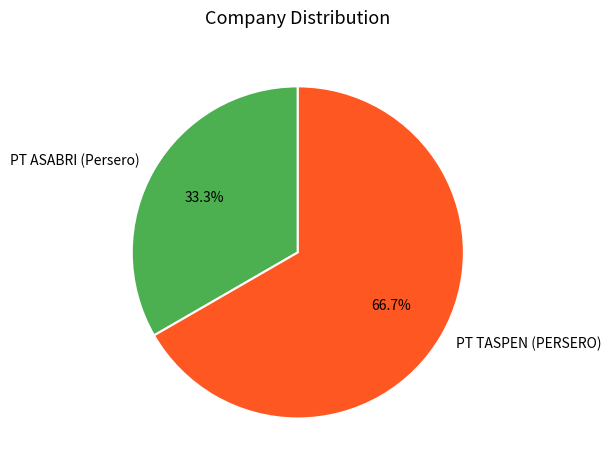

What portion of the pie excludes PT ASABRI (Persero)?

66.7%